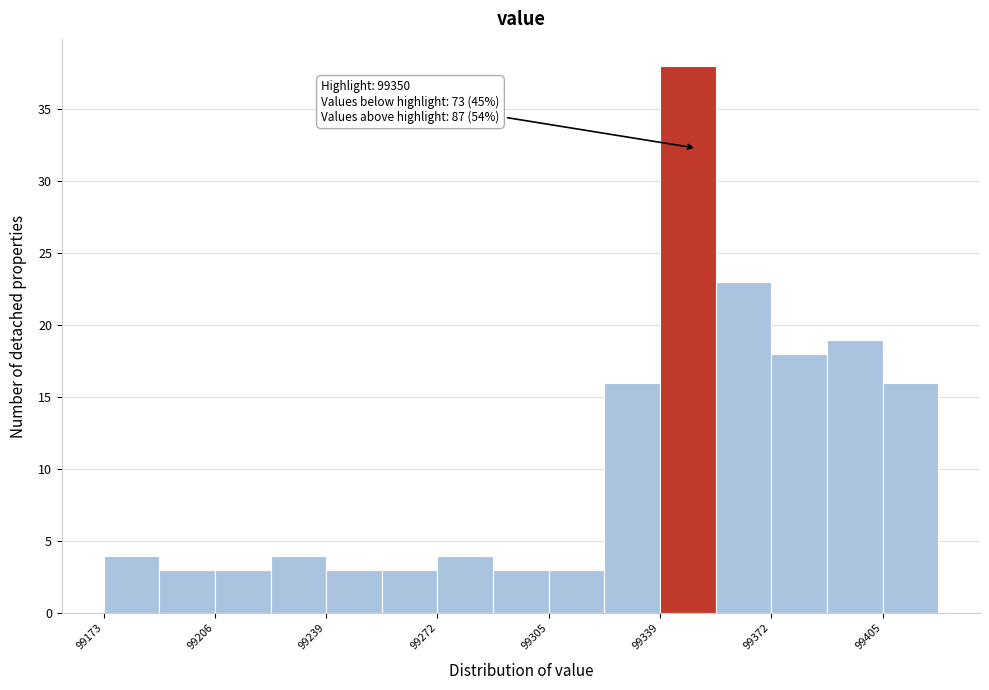

Around what value on the x-axis is the tallest bar? Give the approximate position of its centre, as read against the axis.

99345